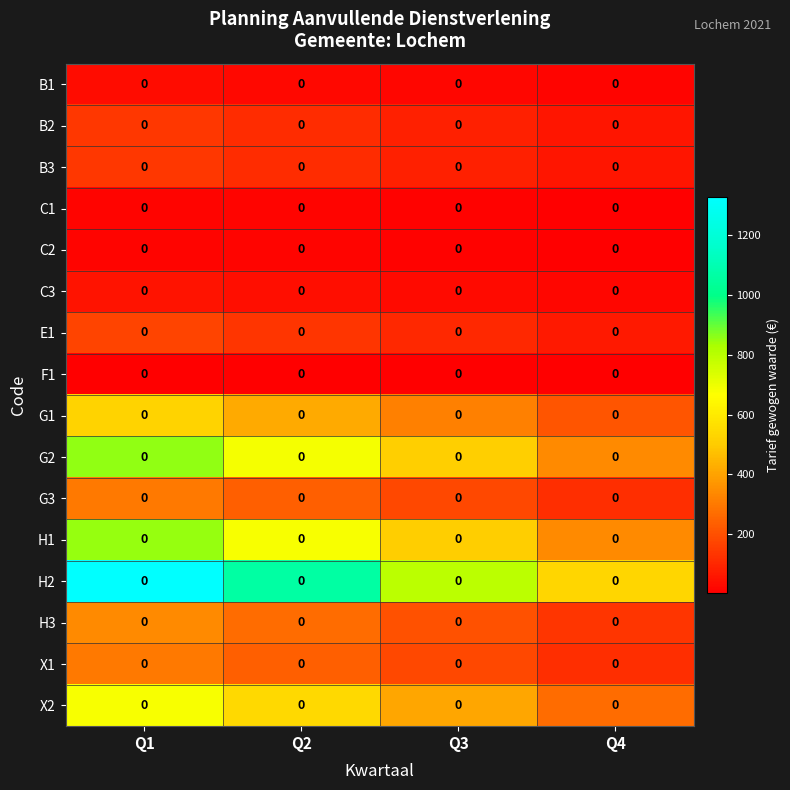

What is the difference between the maximum and minimum values in the B2 series?

84.0